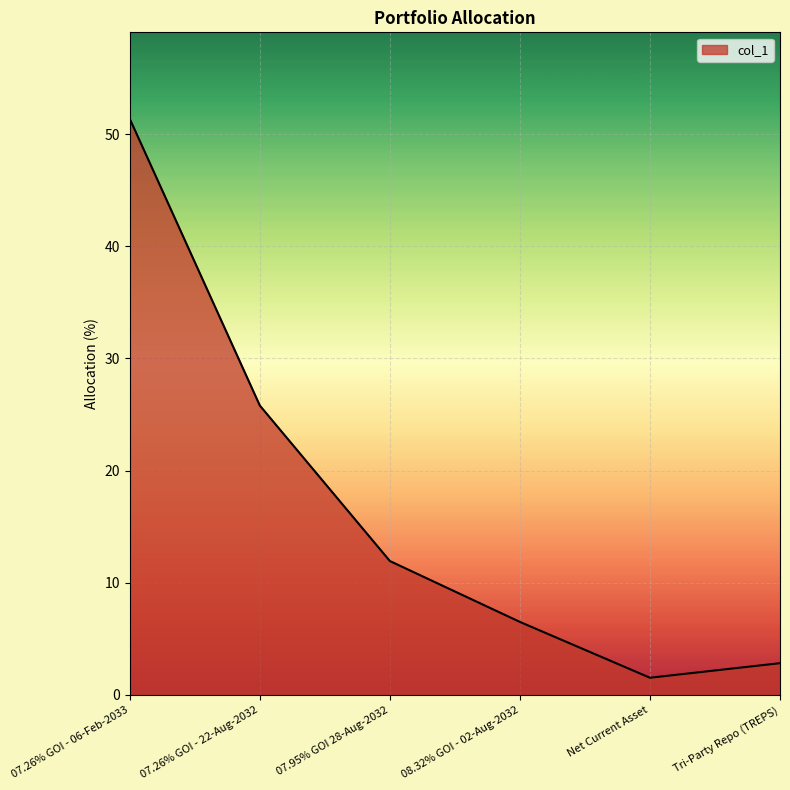

True or false: the data has more than 1 interior local peaks.

False